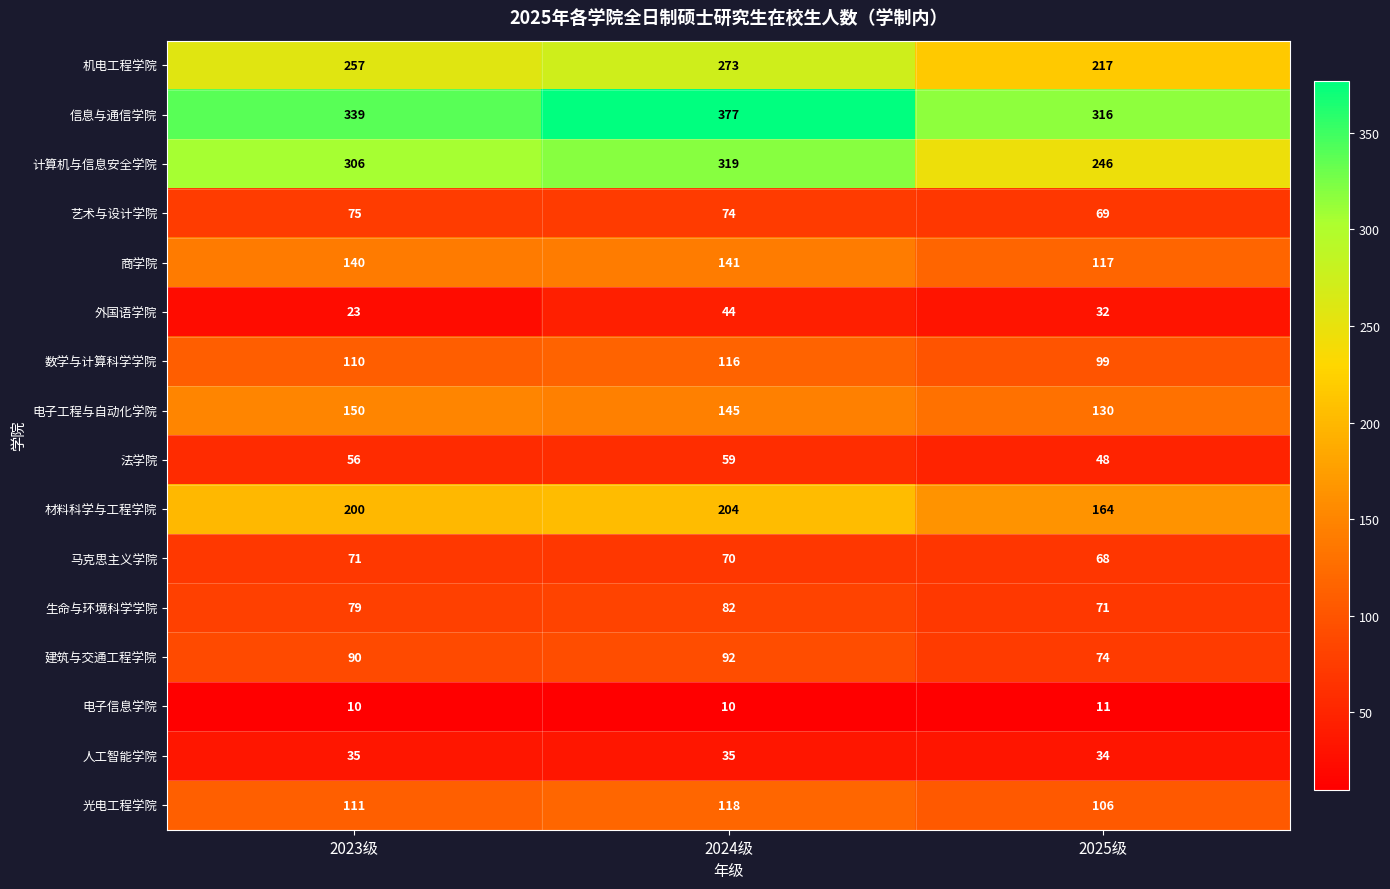

Rank the categories by 机电工程学院 value from highest to lowest.

2024级, 2023级, 2025级